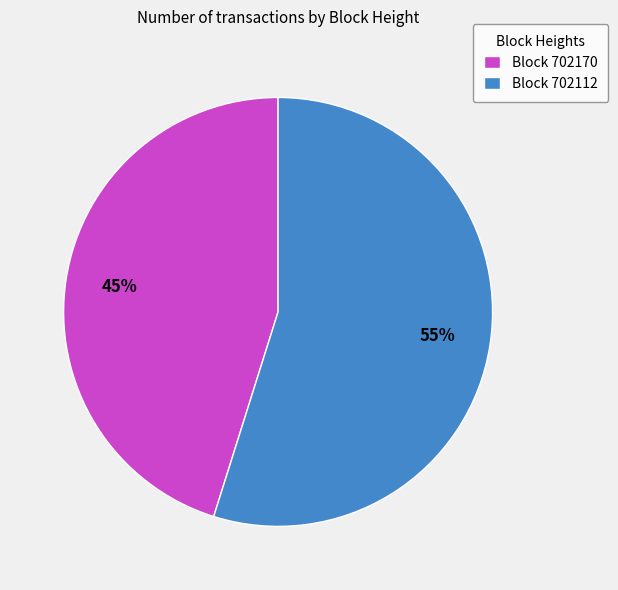

Is it true that Block 702170 is 36% of the pie?

False